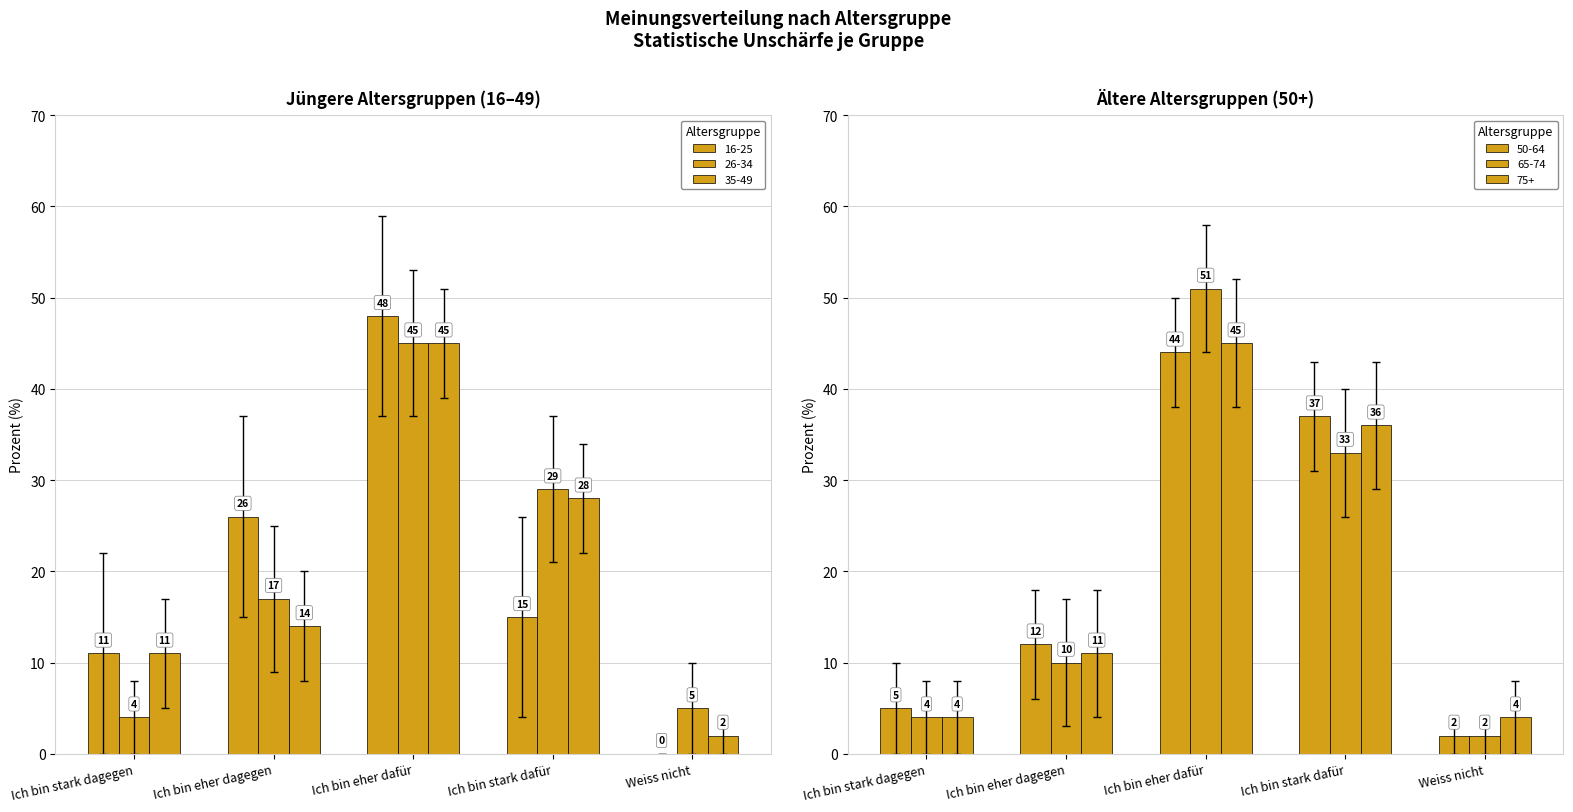

Reading left to right, transcribe all the data shown in this chart.

16-25: 11	26	48	15	0
26-34: 4	17	45	29	5
35-49: 11	14	45	28	2
50-64: 5	12	44	37	2
65-74: 4	10	51	33	2
75+: 4	11	45	36	4